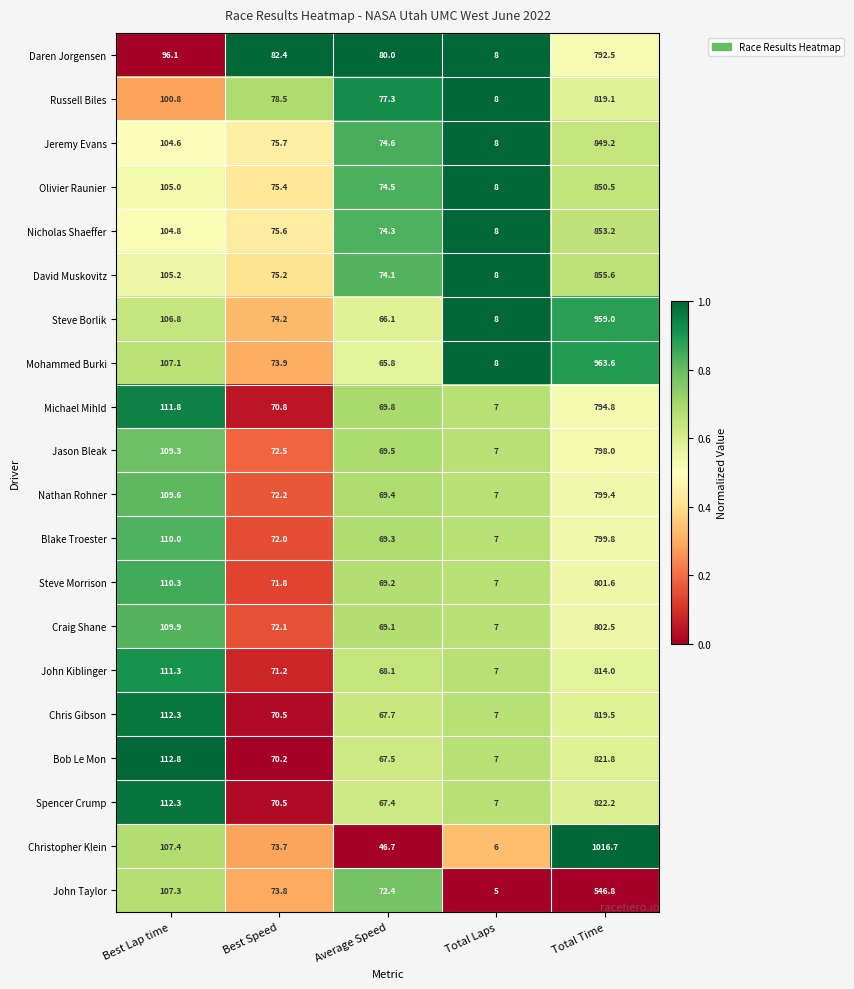

At which category is the sum across all series the highest?

Total Time